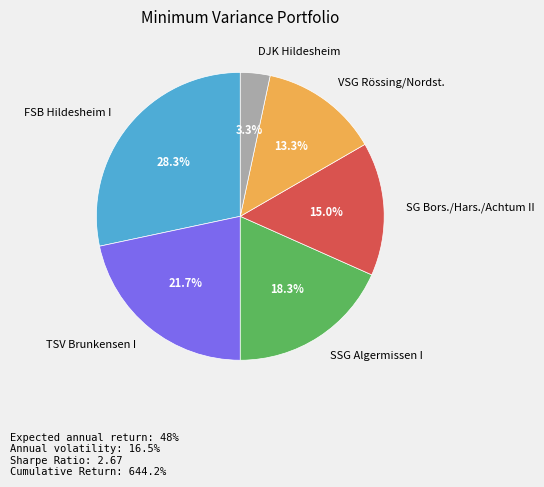

What percentage is the VSG Rössing/Nordst. slice, to the nearest percent?

13%